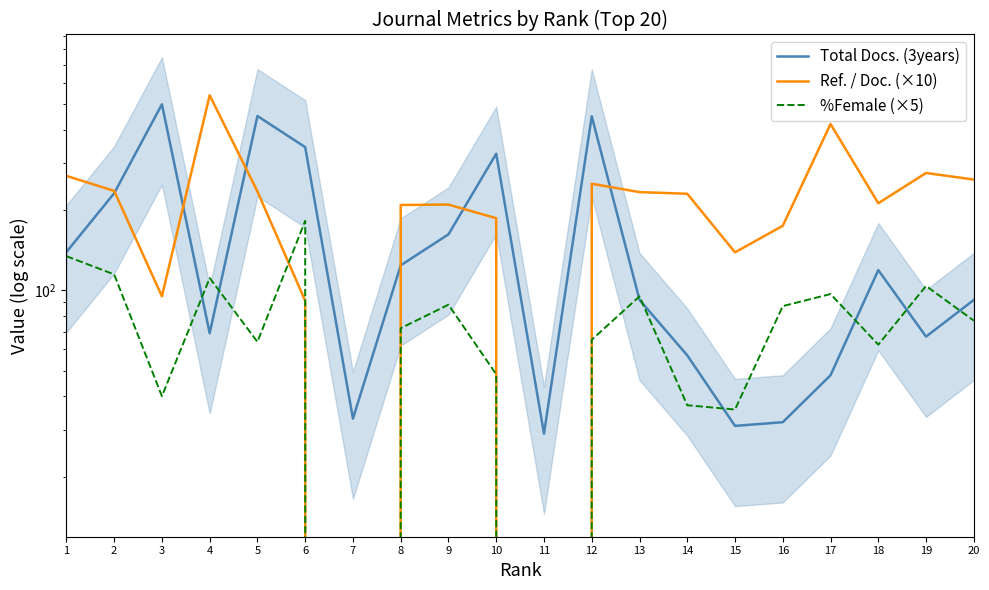

What is the value of the Ref. / Doc. (×10) point at the 9th from the left?

209.5